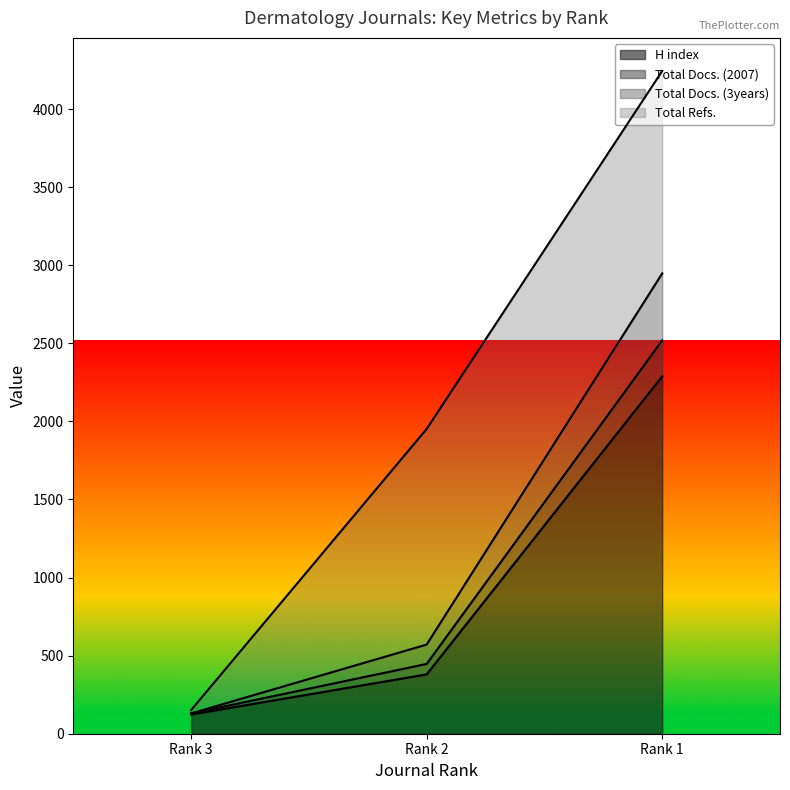

Which category has the lowest value in the Total Docs. (2007) series?

Rank 3